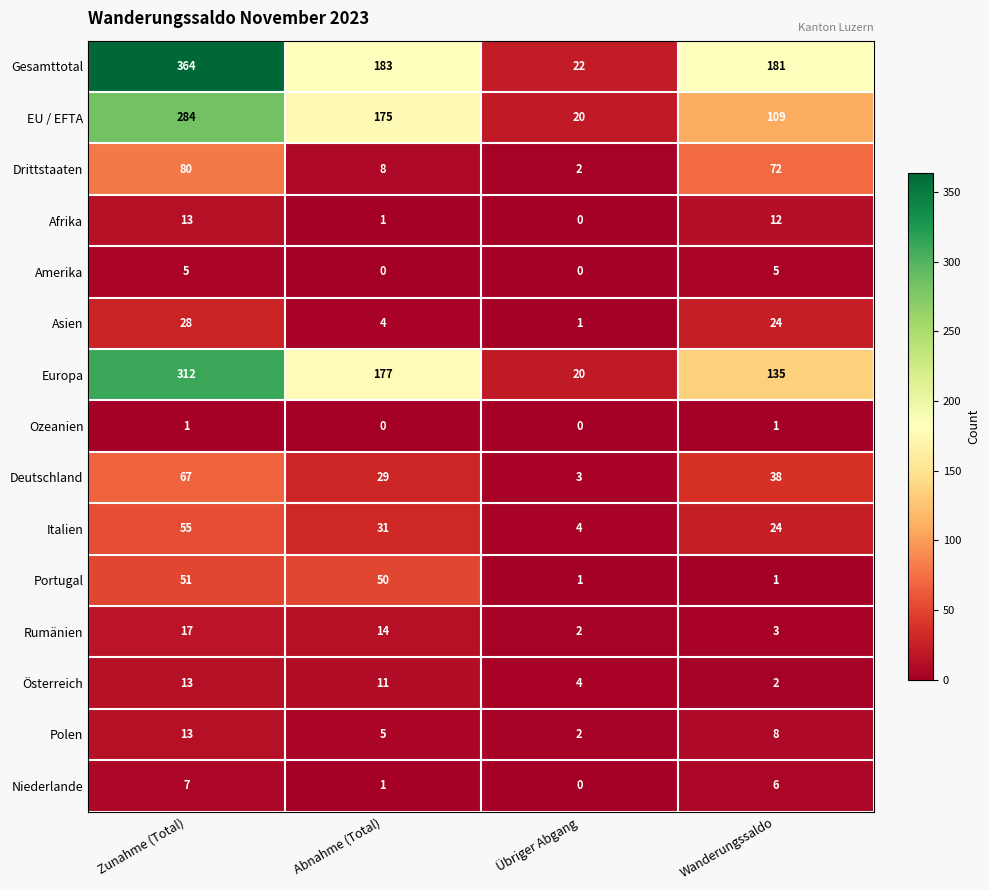

The value of Niederlande at Übriger Abgang is 5. True or false?

False